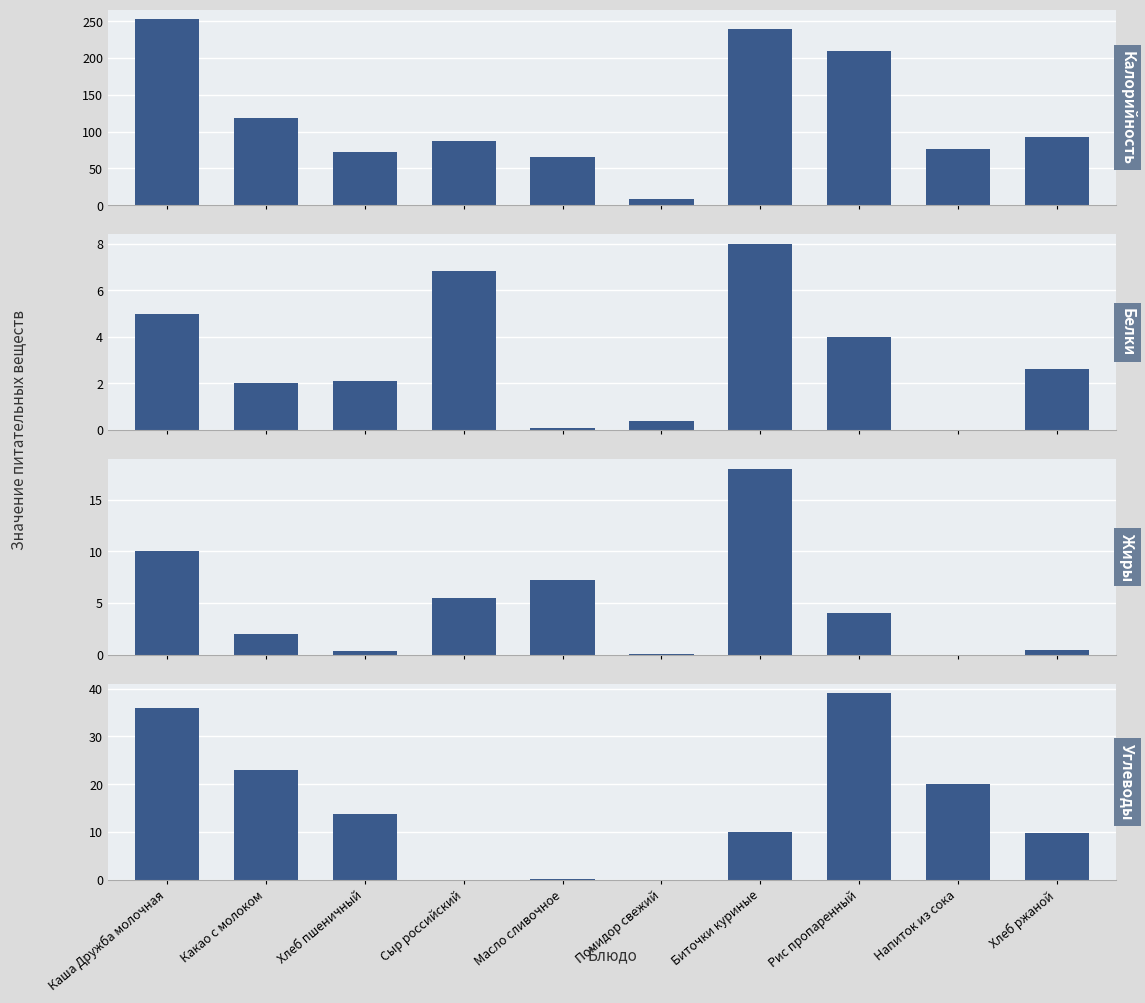

At which category is the sum across all series the highest?

Каша Дружба молочная